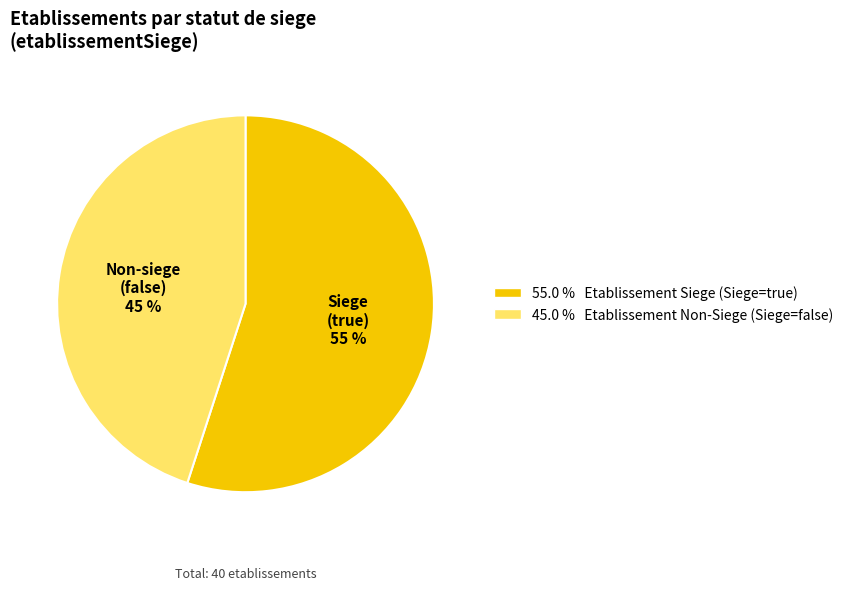

To the nearest percent, what is the difference between the largest and smallest slice percentages?

10%